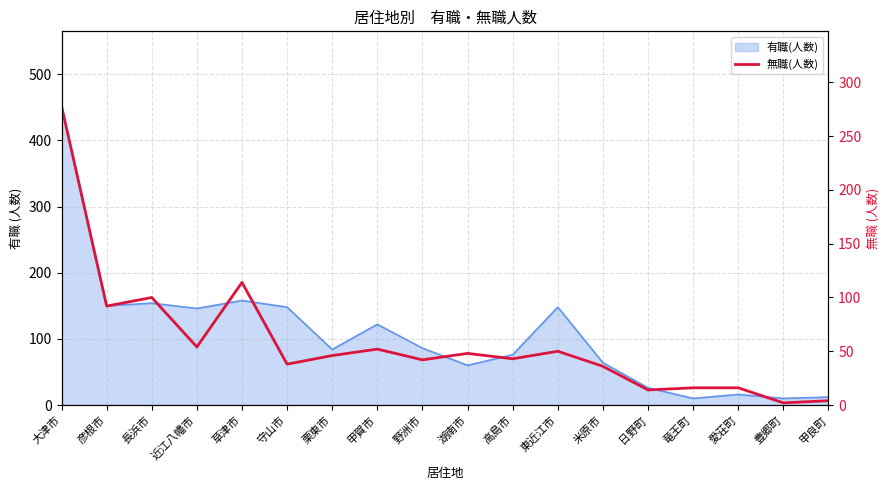

Which label corresponds to the largest value in the chart?

大津市